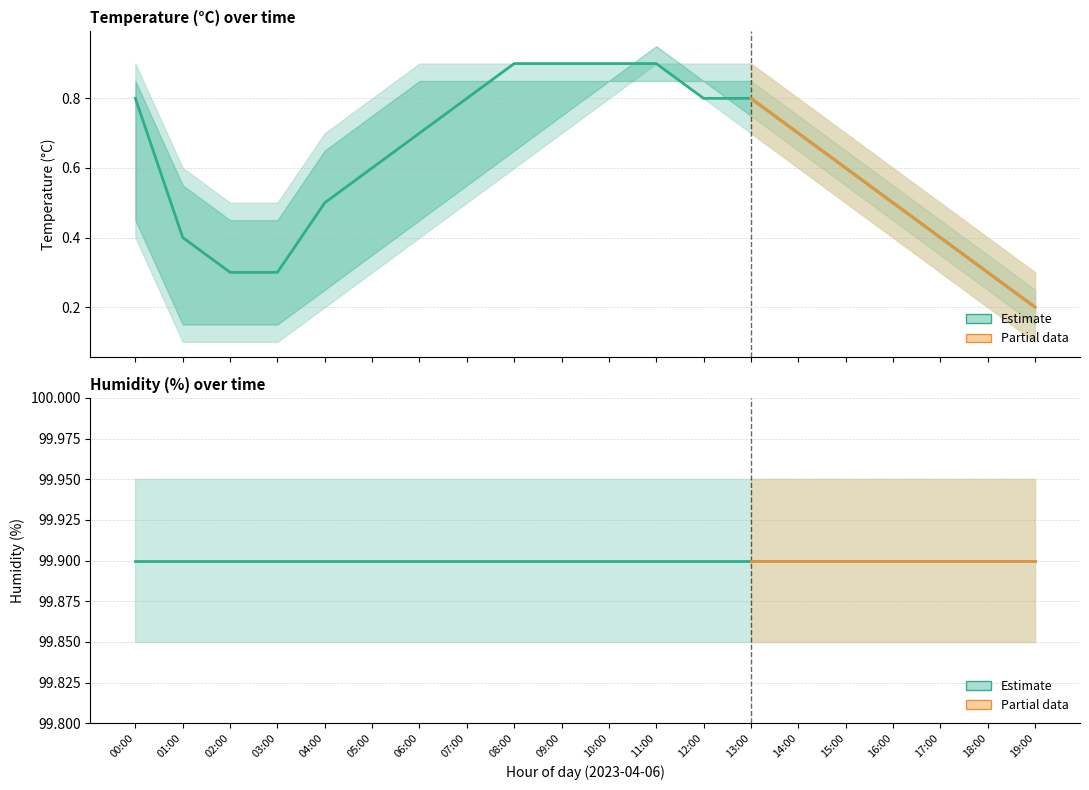

At which label is temperature_mid closest to 0?

19:00